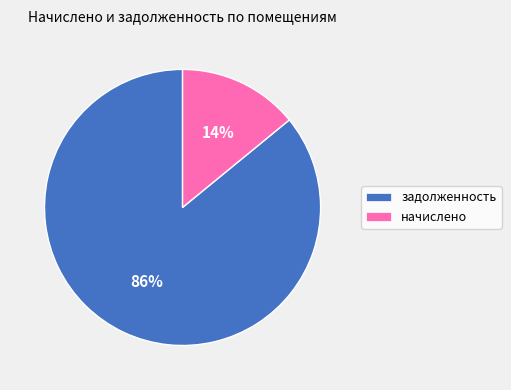

Count the number of slices in the pie.

2